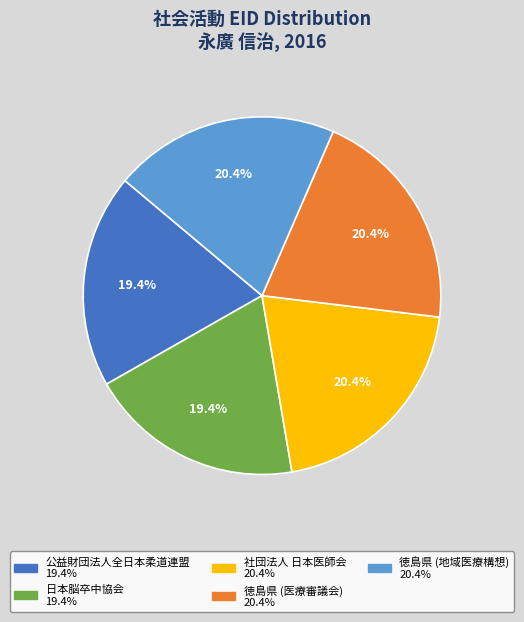

Is there any slice that represents more than half of the pie?

No